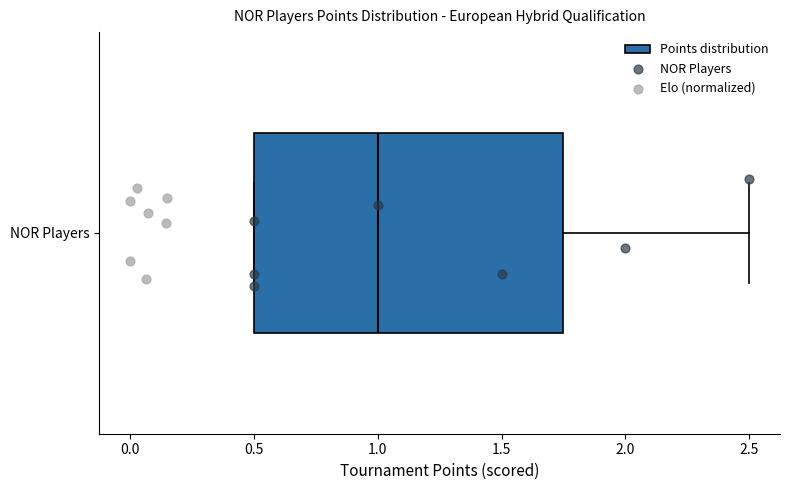

Transcribe this box plot: give where the median line is, the range the box spans, and where the two whiskers end, as read against the x-axis. The values are not printed on the chart, so give them approximately, as read against the axis.

median 1.00, box 0.50 to 1.75, whiskers 0.50 to 2.50